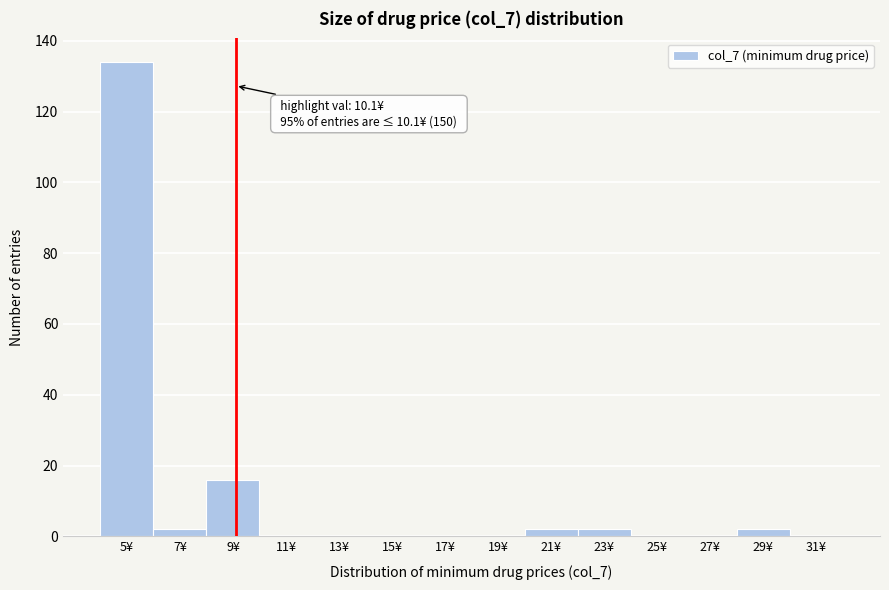

Reading right to left, transcribe all the data shown in this chart.

31¥=0	29¥=2	27¥=0	25¥=0	23¥=2	21¥=2	19¥=0	17¥=0	15¥=0	13¥=0	11¥=0	9¥=16	7¥=2	5¥=134